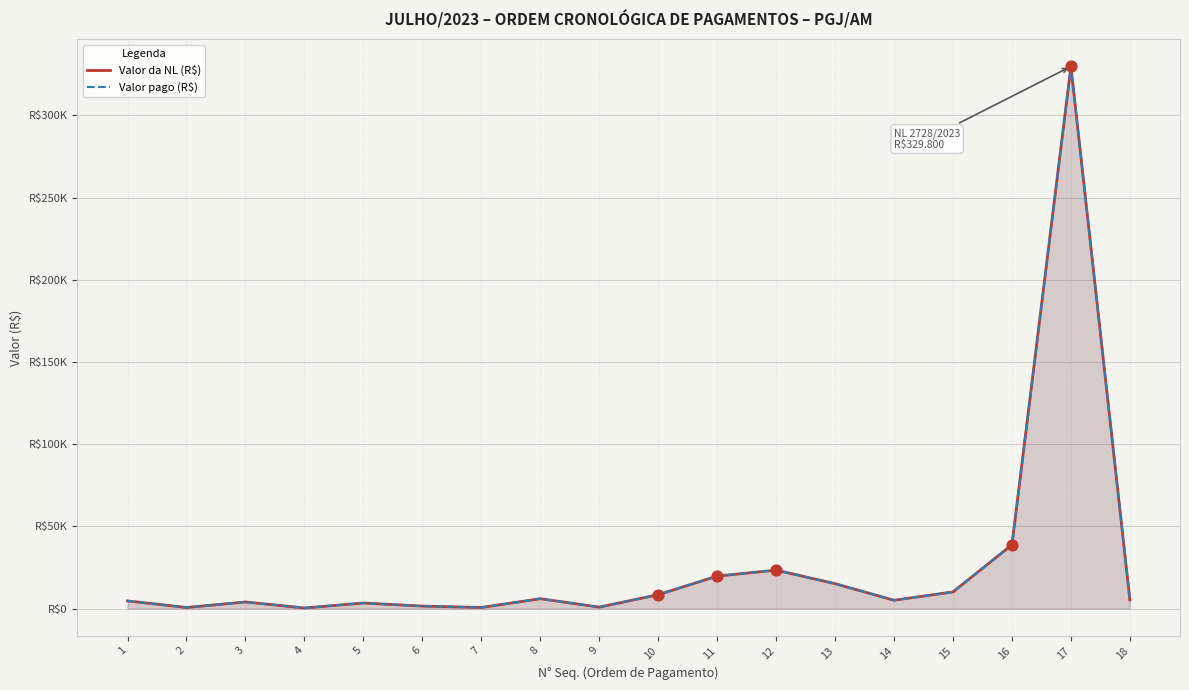

At which category is the sum across all series the highest?

17